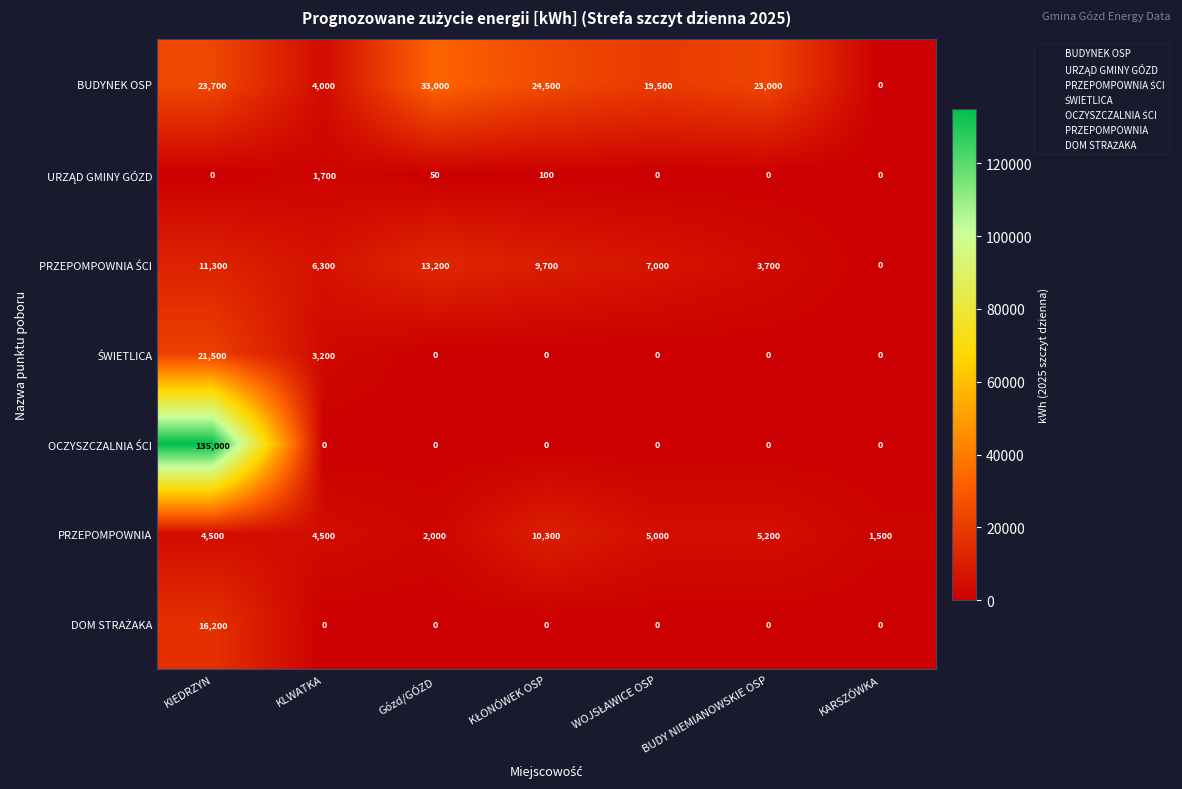

Count the number of categories in the chart.

7